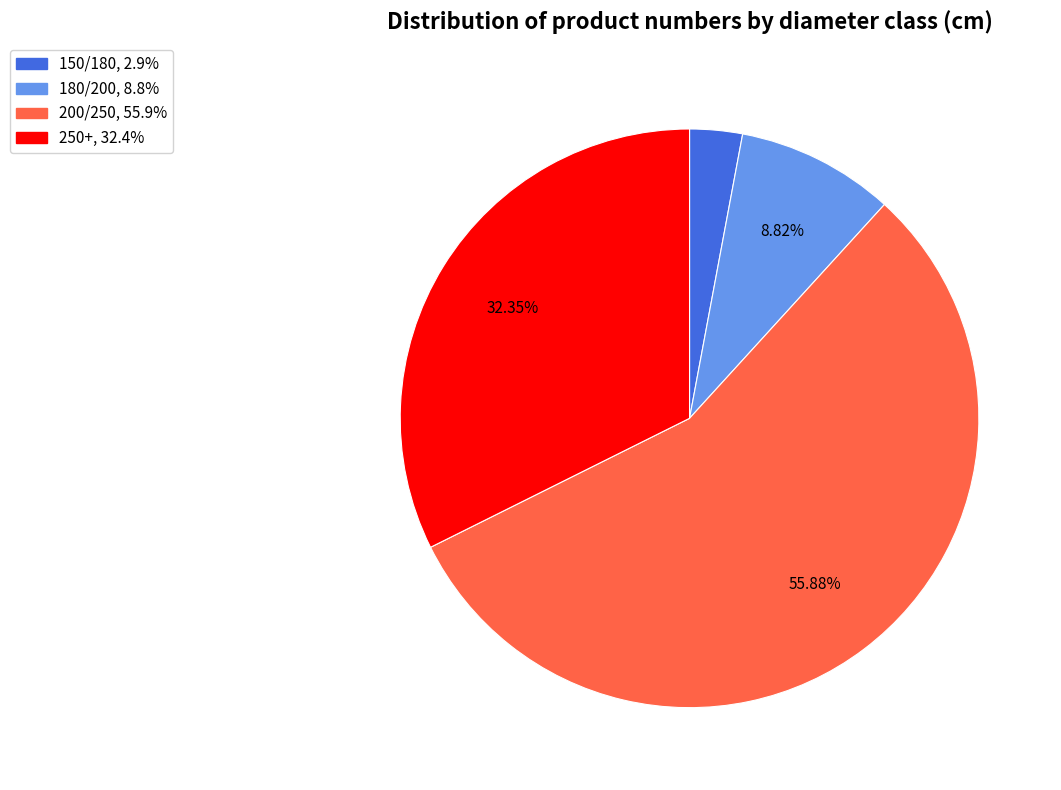

Does 250+ represent more than half of the total?

No